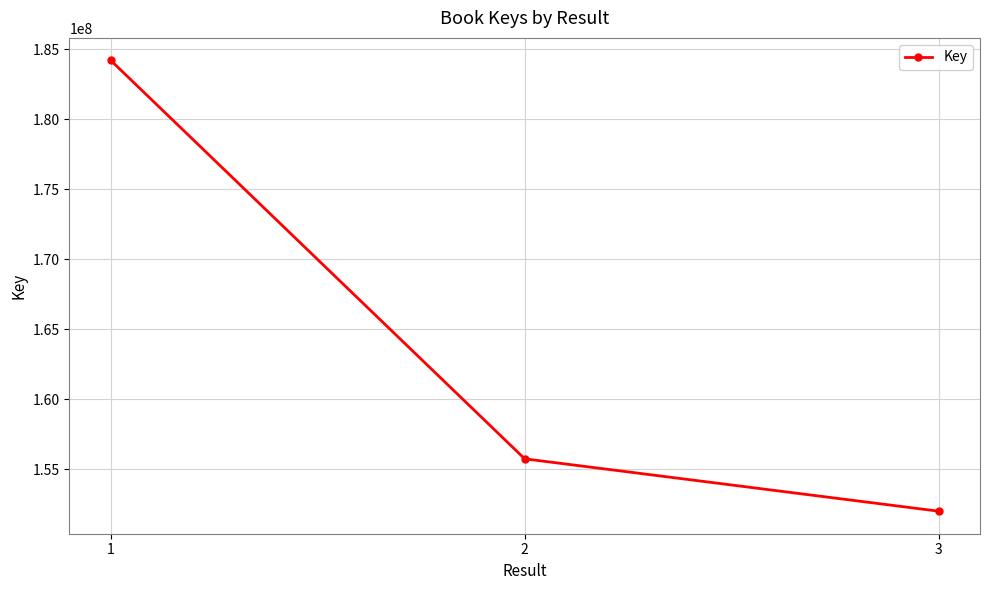

Is this an area chart (filled region under the line)?

No